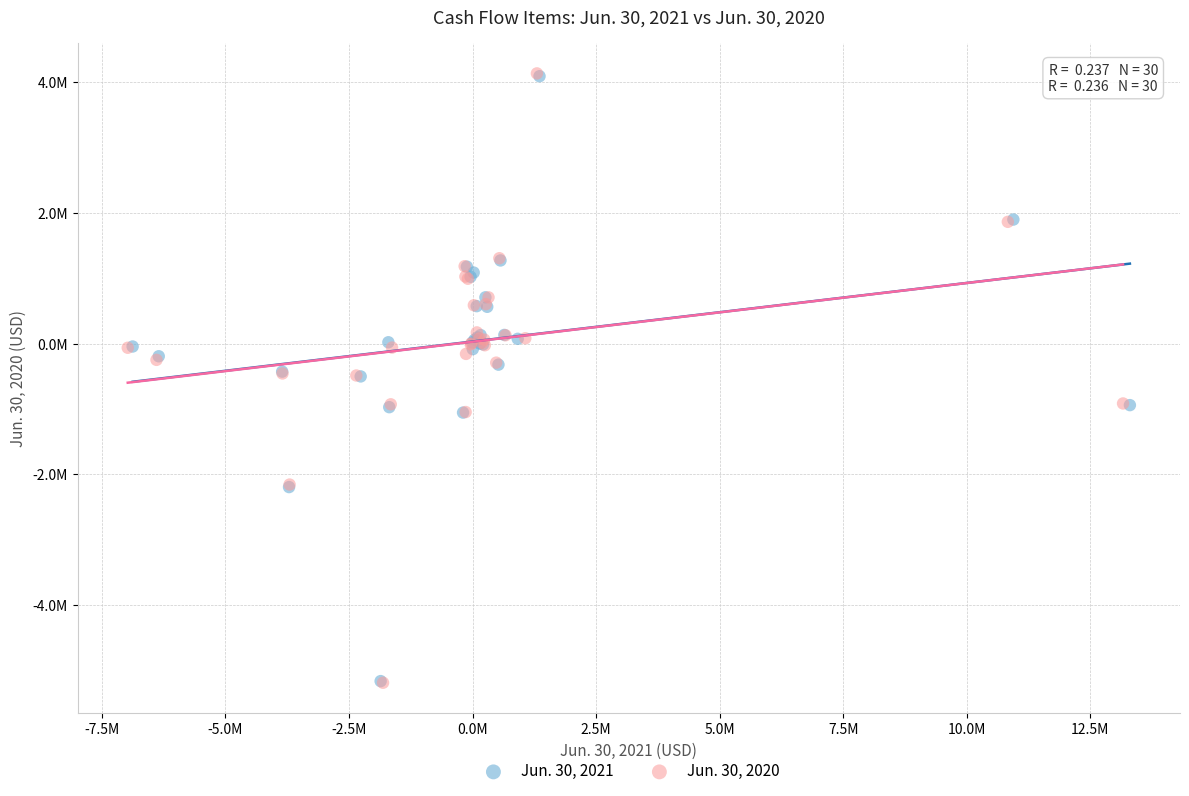

Which series has the largest Y range (max minus min)?

Jun. 30, 2020